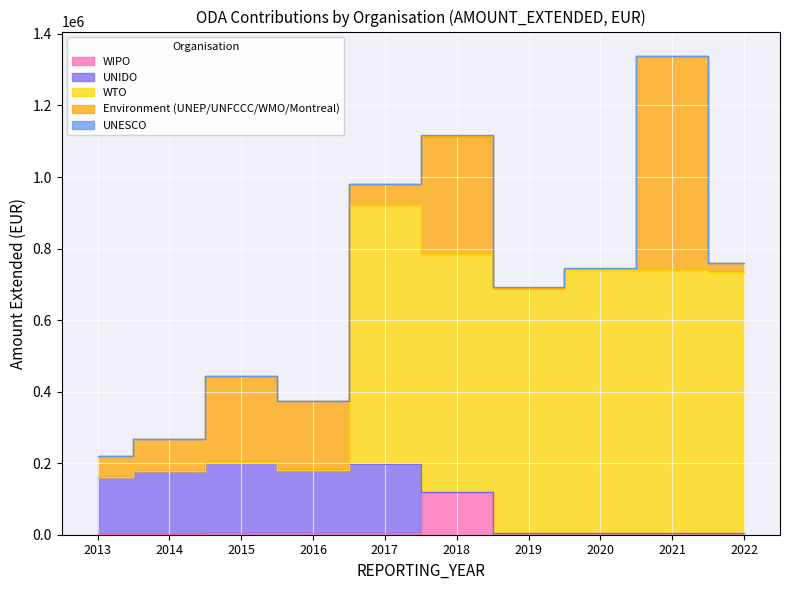

How many lines are shown in the chart?

5